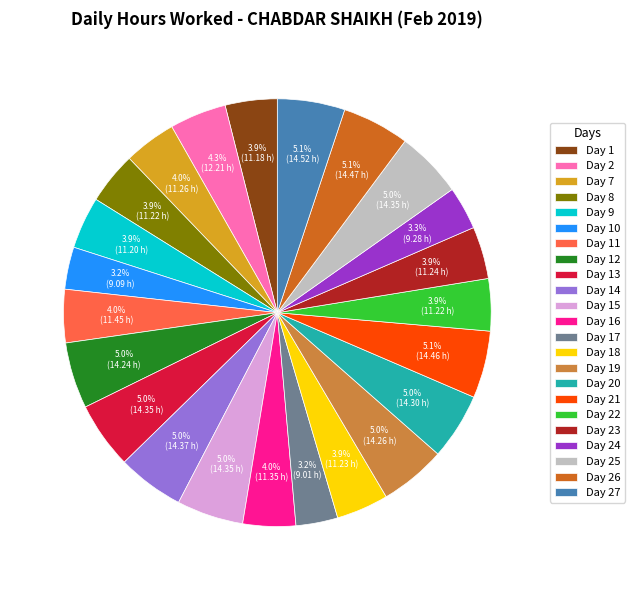

Count the number of slices in the pie.

23